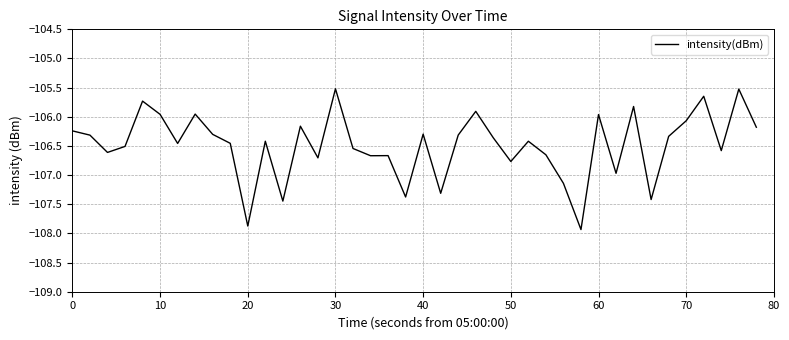

What is the difference between the maximum and minimum values?

2.4